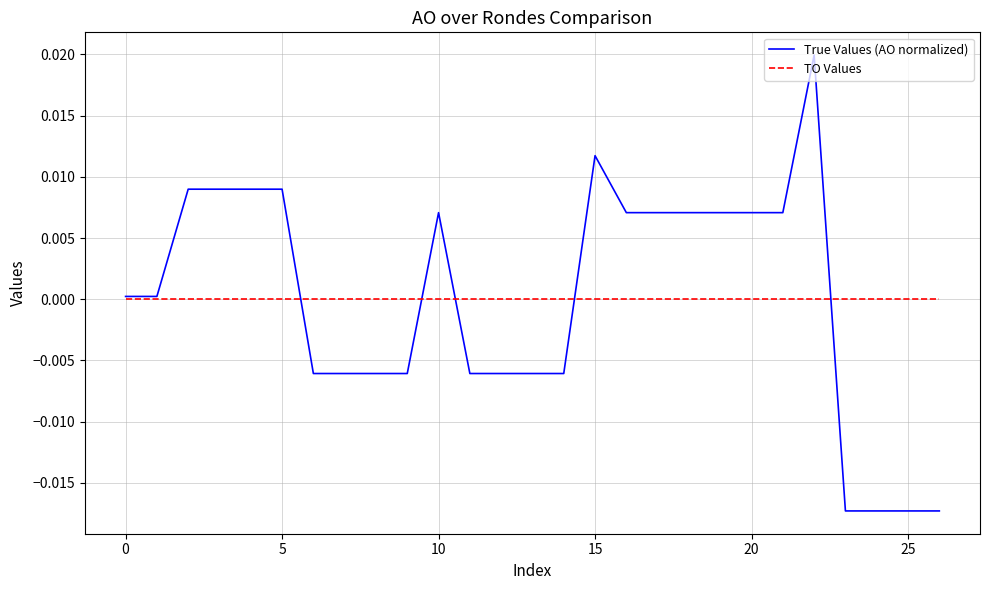

List the series in order of their peak value, highest first.

True Values (AO normalized), TO Values